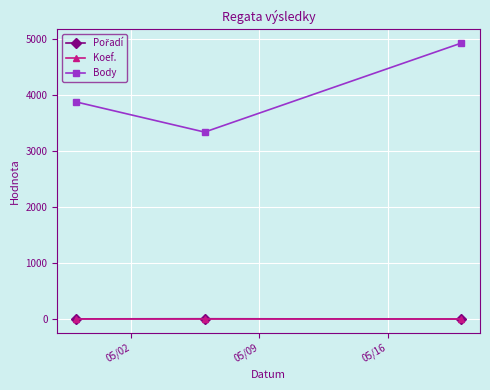

What is the average value of the Koef. series?

7